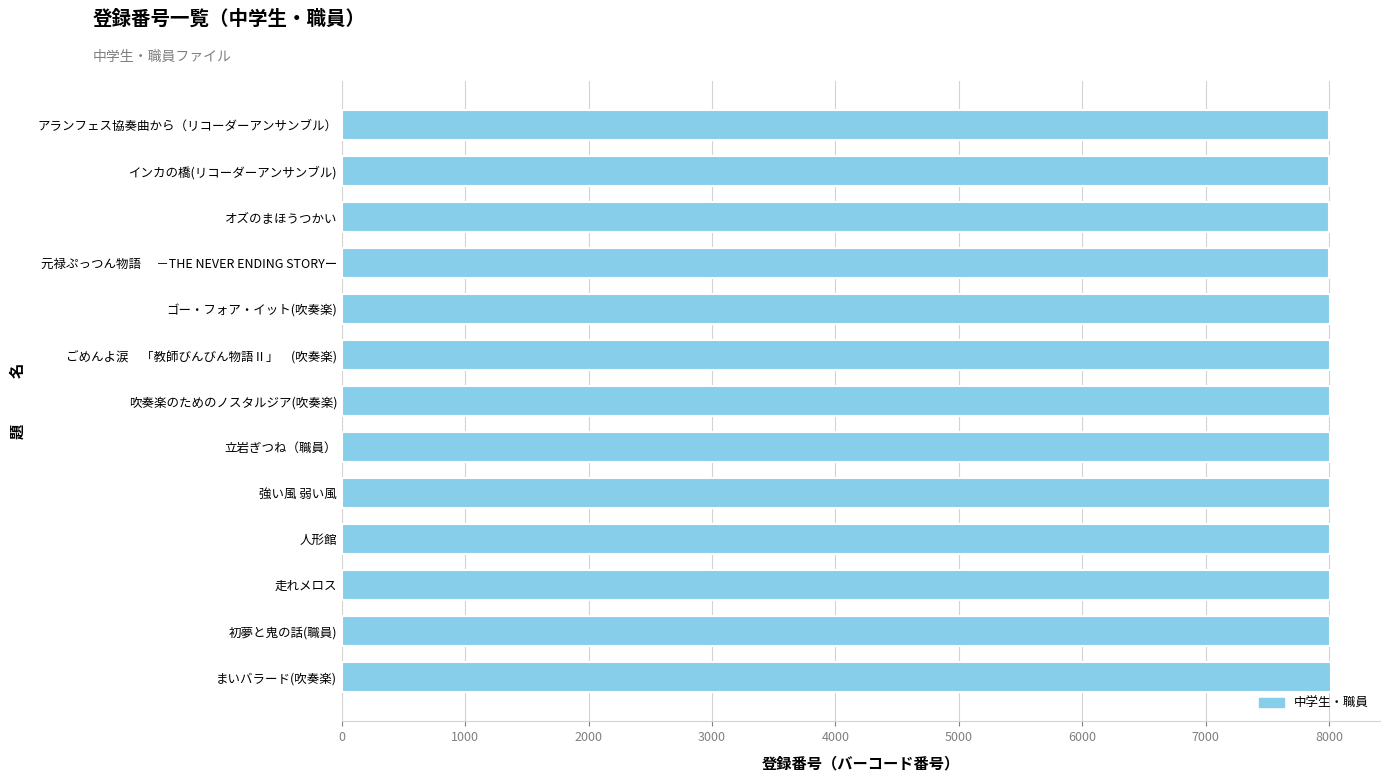

What is the greatest value displayed?

8013